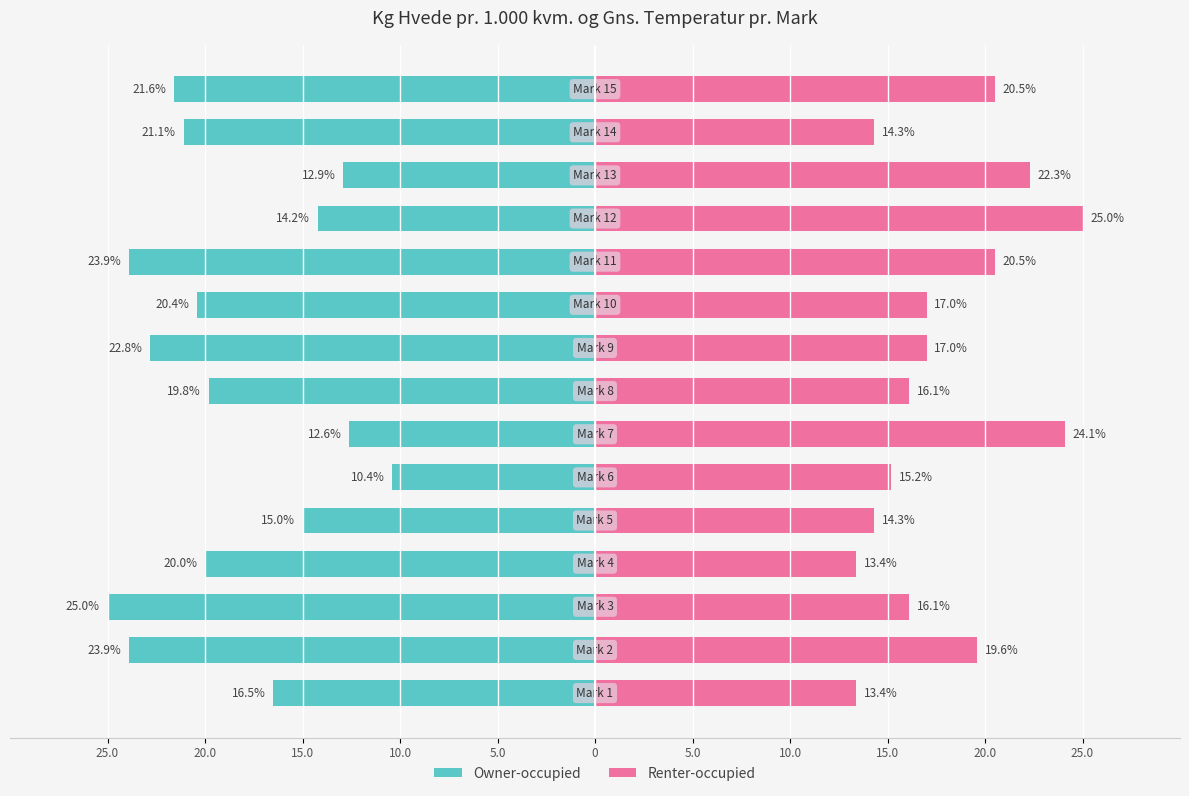

What are all the series names shown in the legend?

Owner-occupied, Renter-occupied